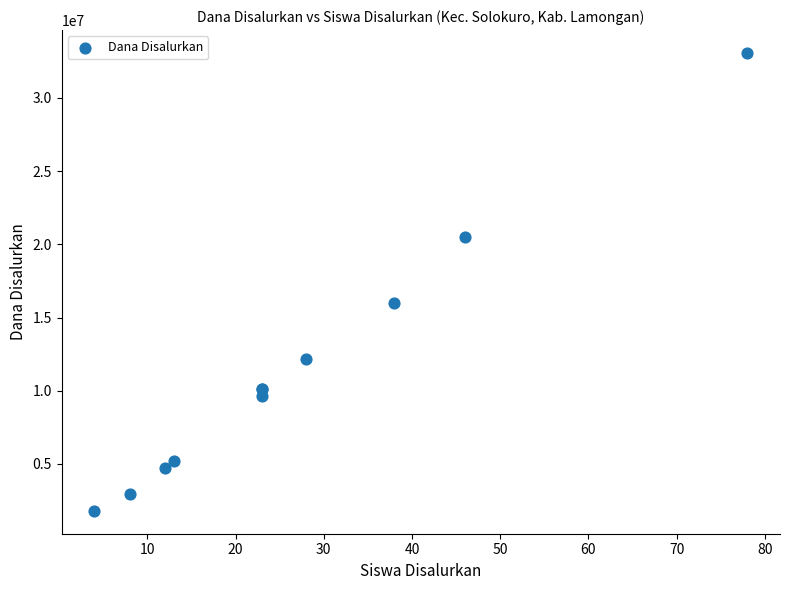

What Y value in the scatter plot is closest to 17437500?

15975000